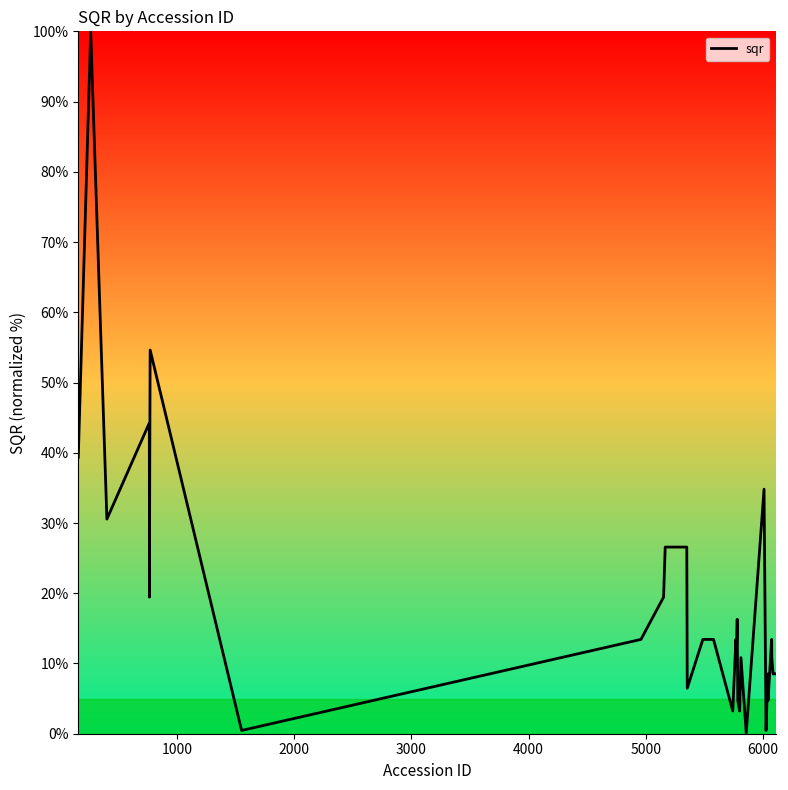

What is the maximum value shown in the chart?

100.0